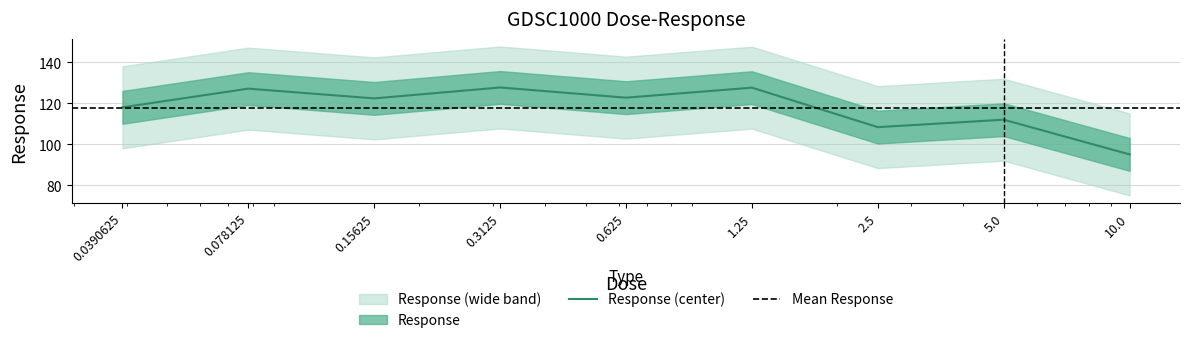

What is the label of the 7th point from the left?

2.5